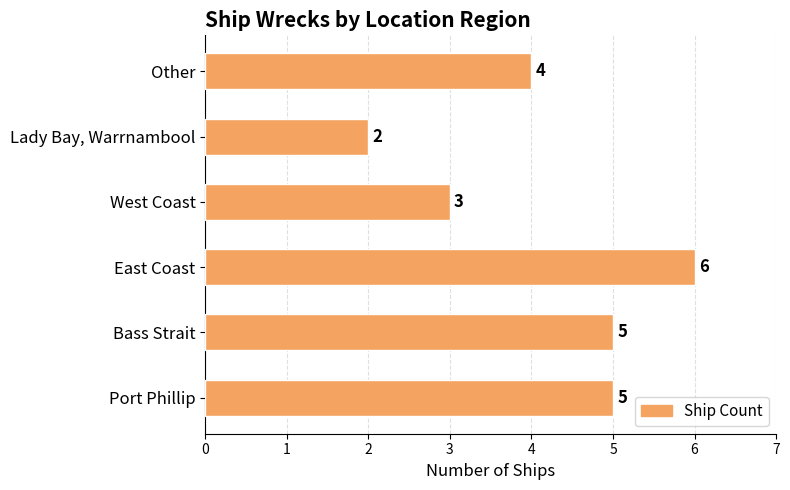

What is the difference between the second highest and second lowest values?

2